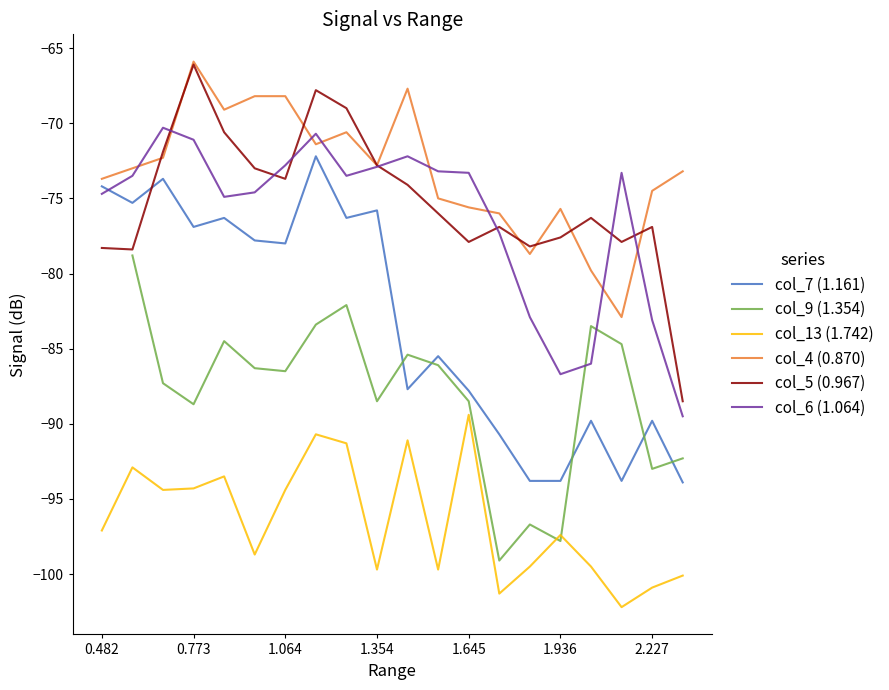

True or false: col_13 (1.742) and col_6 (1.064) intersect in this chart.

False